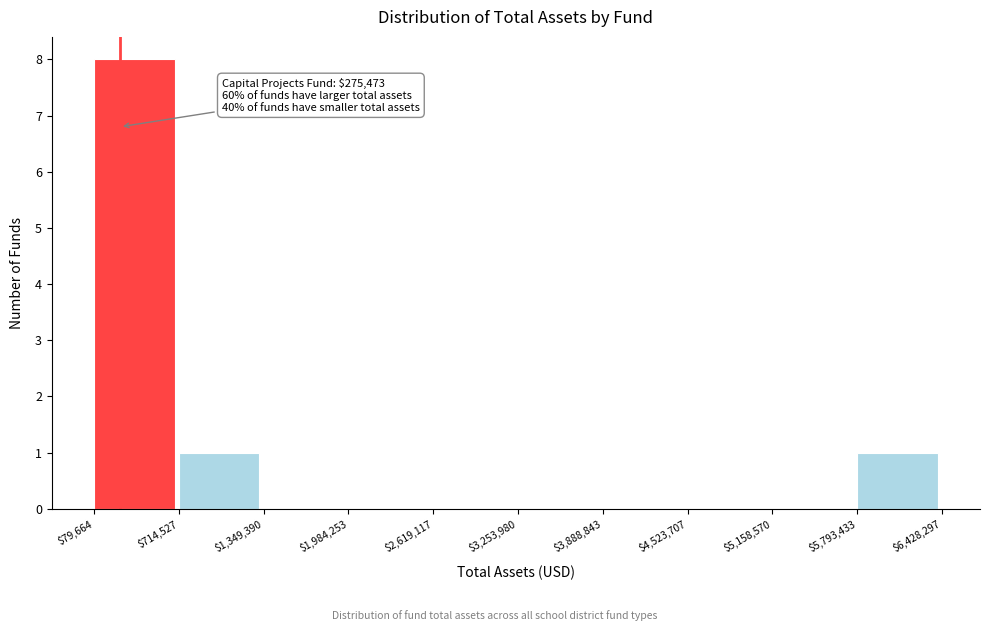

Which range on the x-axis has the tallest bar?

$79,664 to $714,527